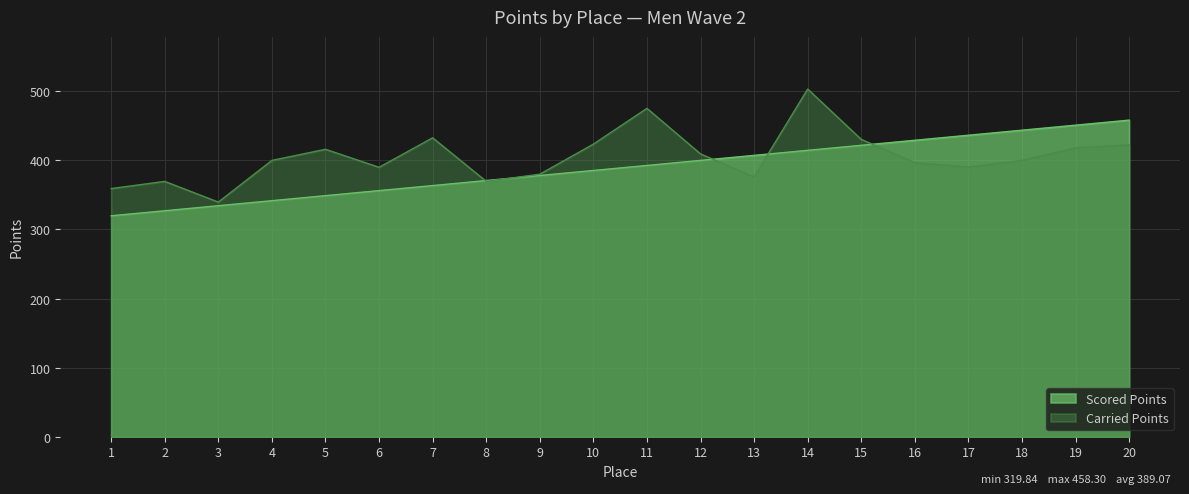

What is the greatest value displayed?

503.3